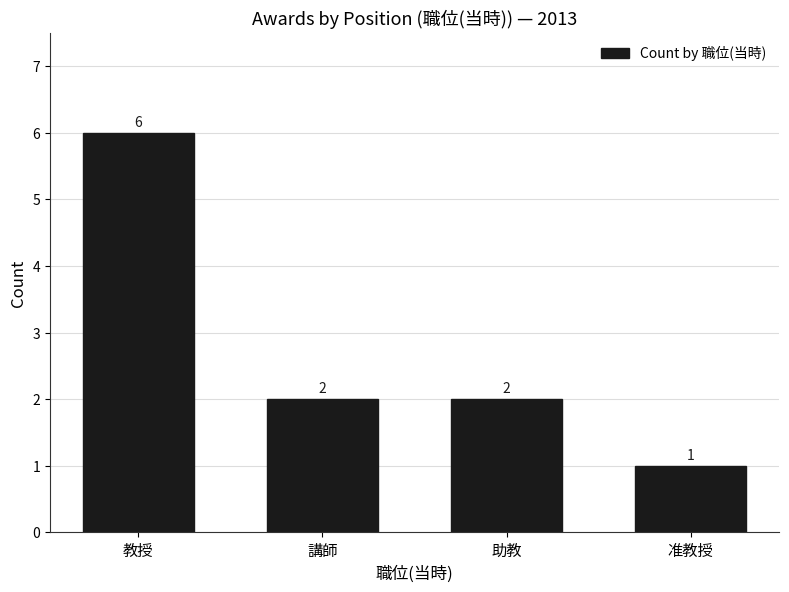

Reading right to left, extract all data points from this chart.

准教授=1	助教=2	講師=2	教授=6